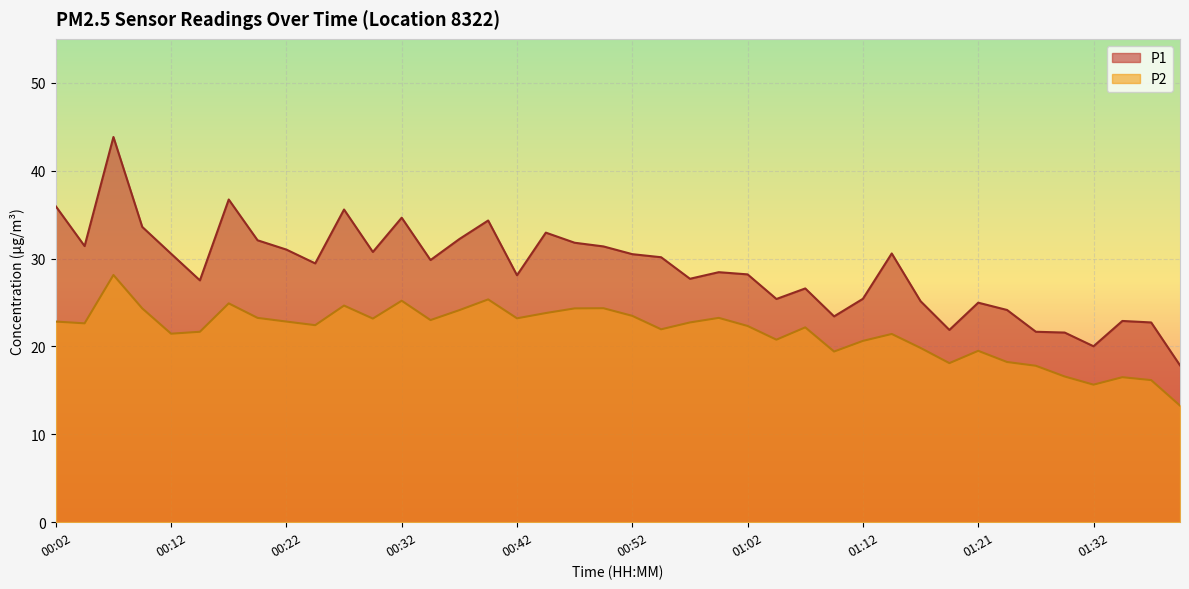

Is the value of P1 at 00:37 greater than the value of P2 at 01:29?

Yes